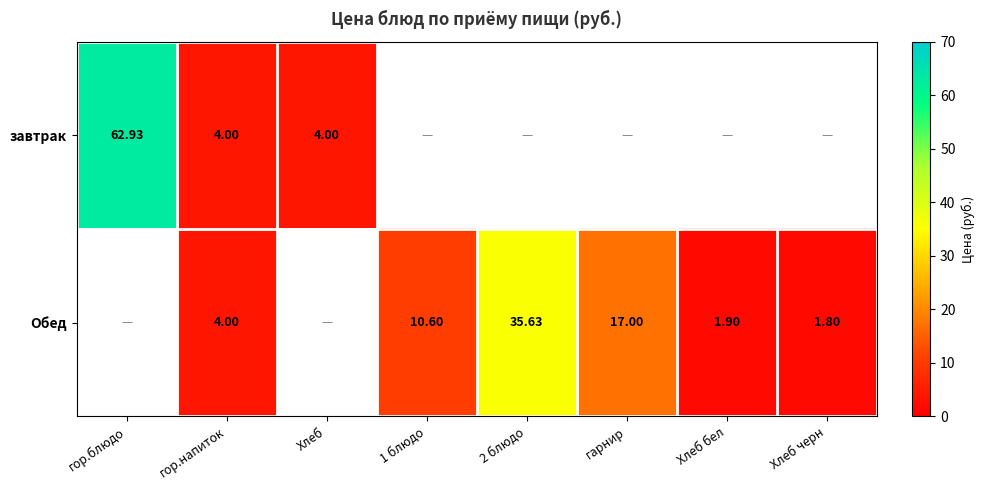

Where is завтрак nearest to the value 33?

гор.напиток